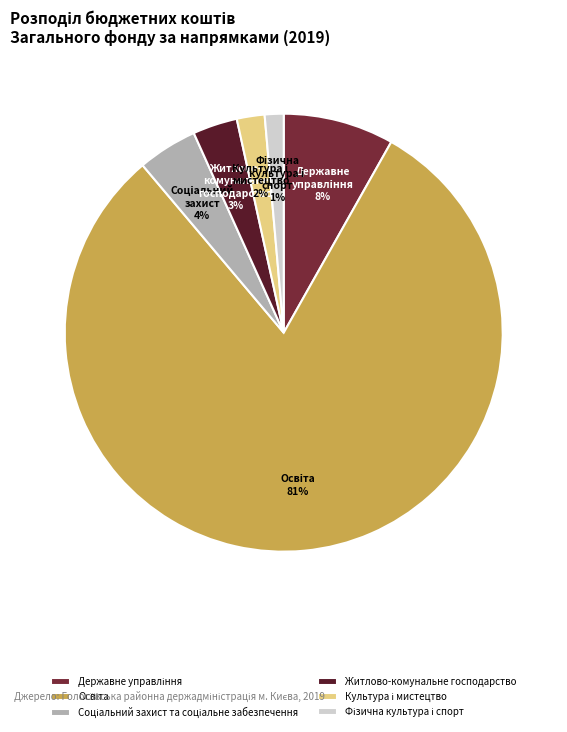

Which category has the smallest portion of the pie?

Фізична культура і спорт